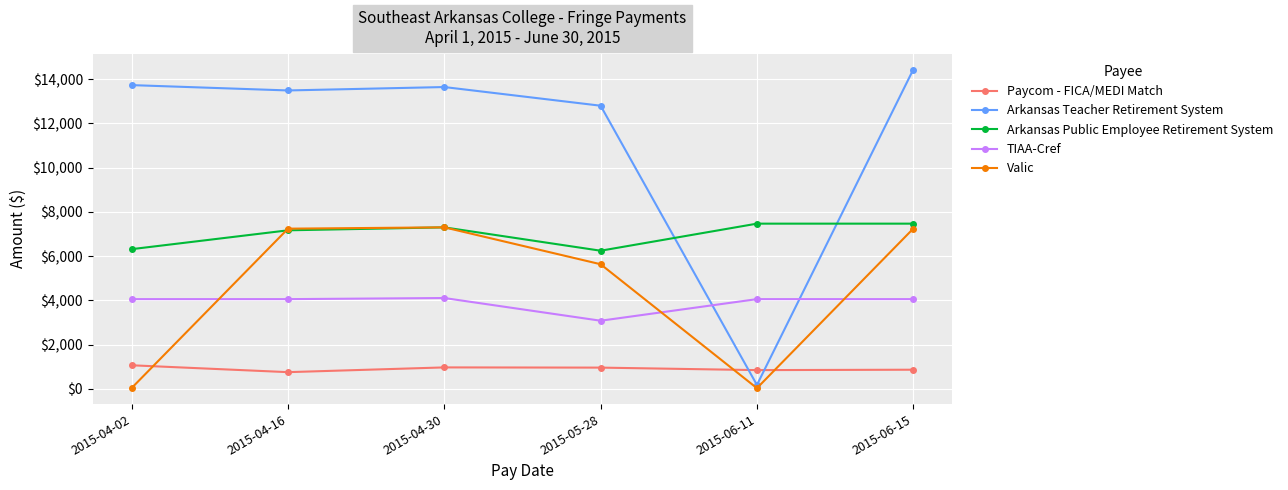

In Arkansas Public Employee Retirement System, how many points are lower than both neighbors (excluding endpoints)?

1